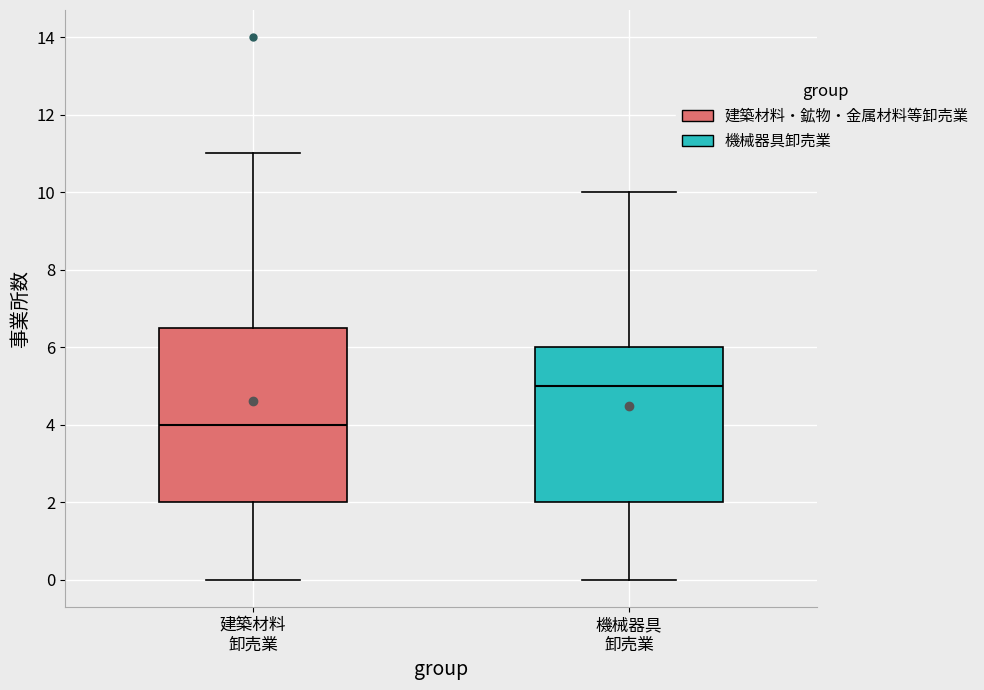

Where does the upper whisker of the box for 機械器具 卸売業 end on the y-axis? The values are not printed on the chart, so give them approximately, as read against the axis.

10.0